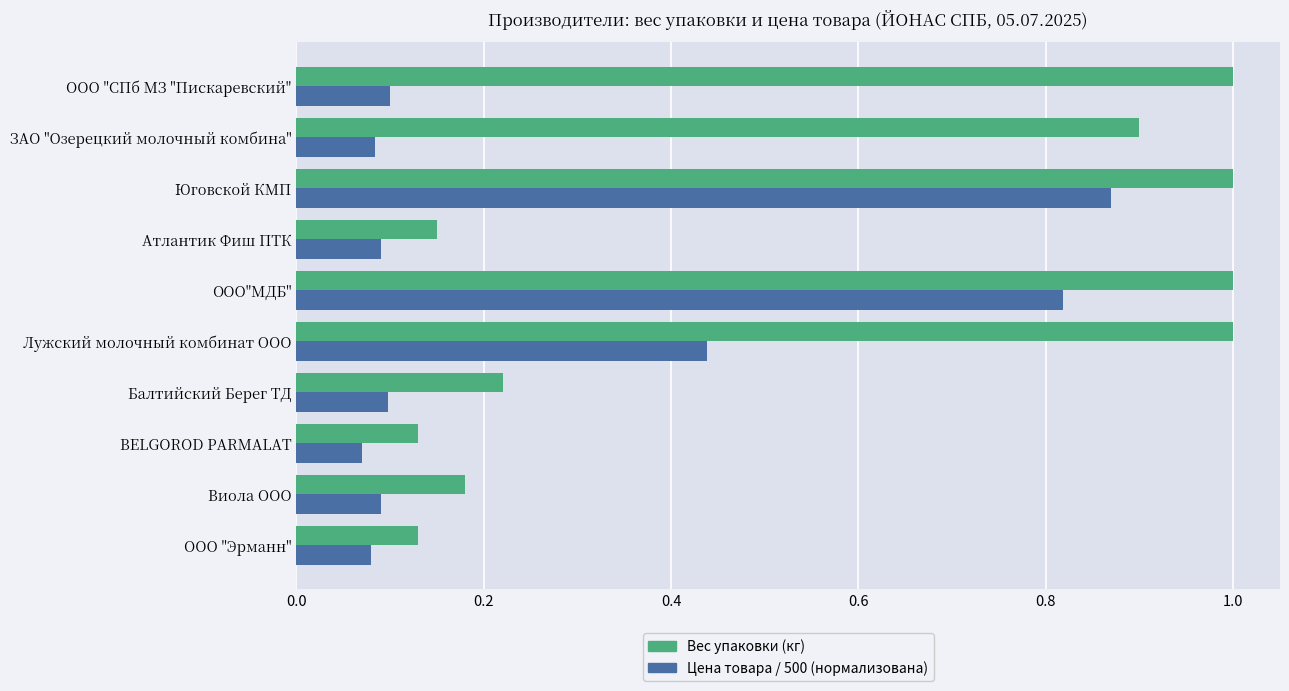

At which category is the sum across all series the highest?

Юговской КМП